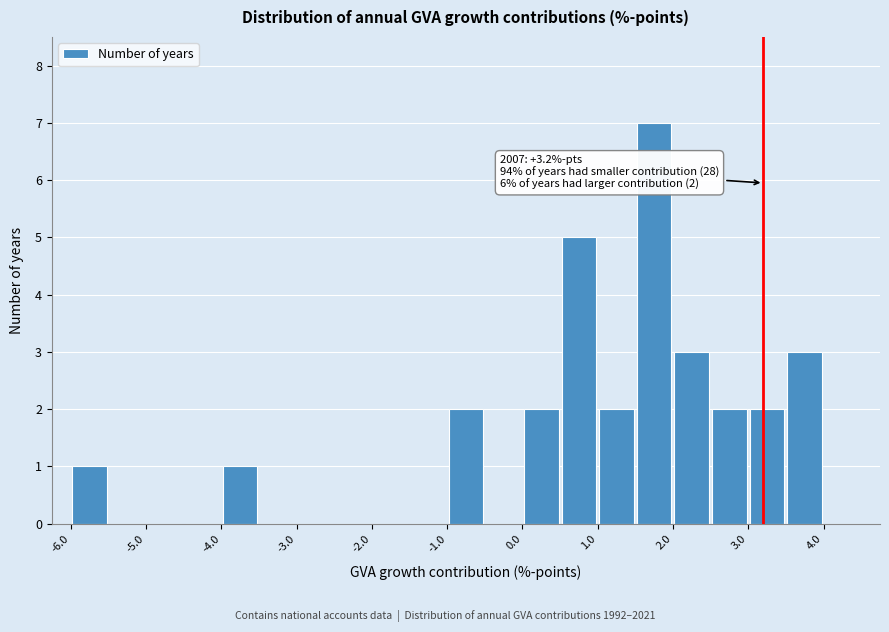

Which range on the x-axis has the tallest bar?

1.5 to 2.0